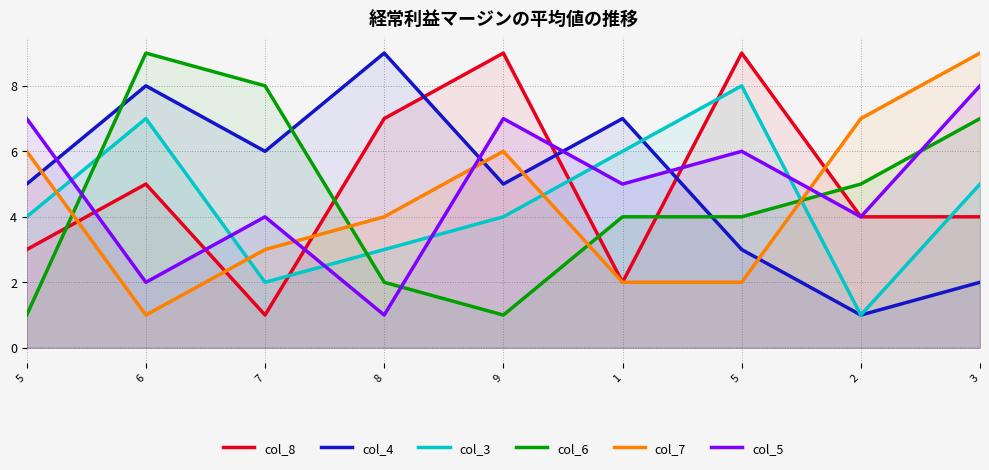

In col_4, how many points are higher than both neighbors (excluding endpoints)?

3